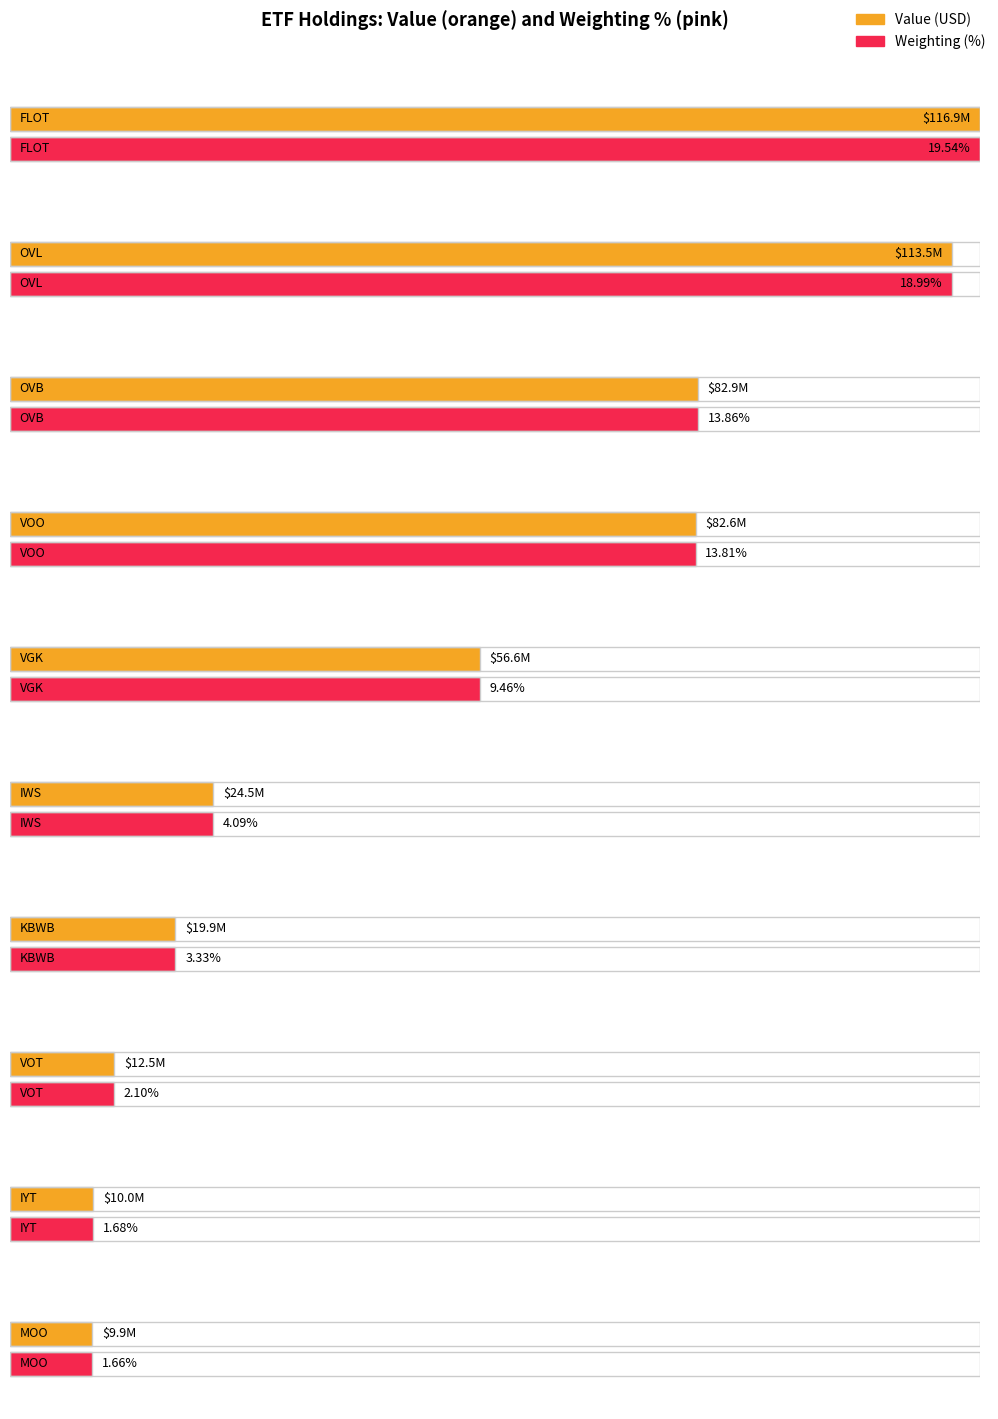

What is the label of the 7th bar from the left?

KBWB